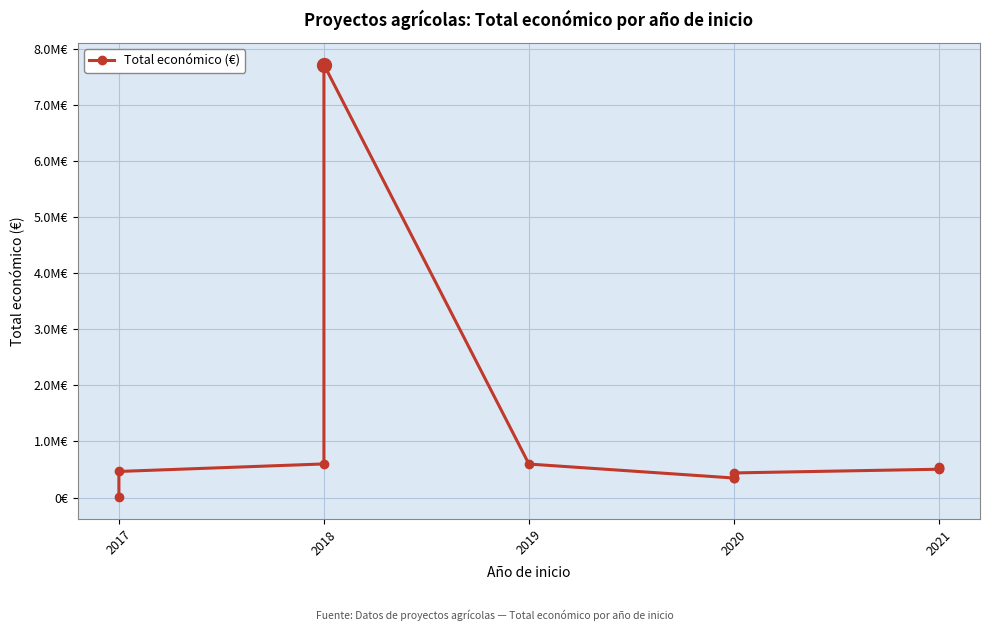

True or false: the data has more than 1 interior local peaks.

False